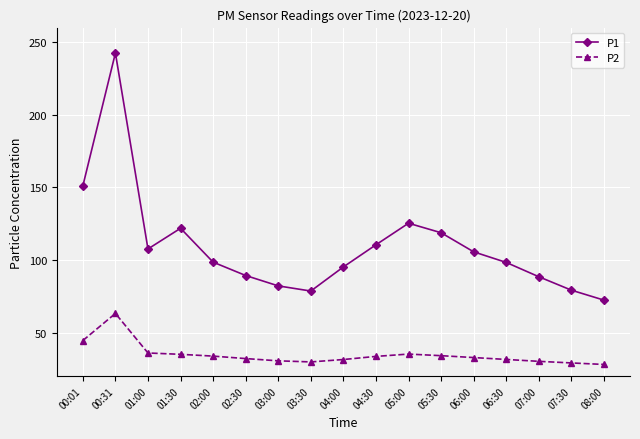

What is the label of the 8th point from the left?

03:30